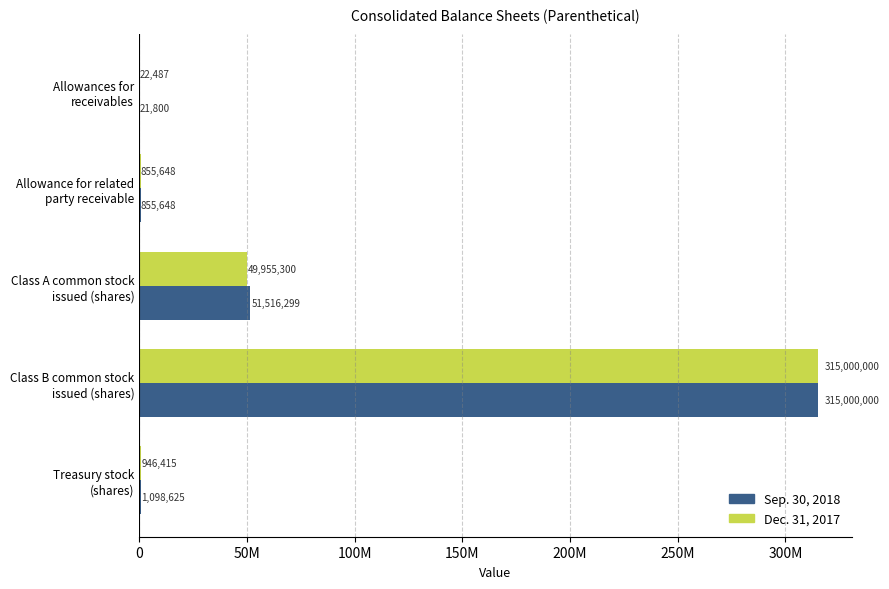

What are all the series names shown in the legend?

Sep. 30, 2018, Dec. 31, 2017